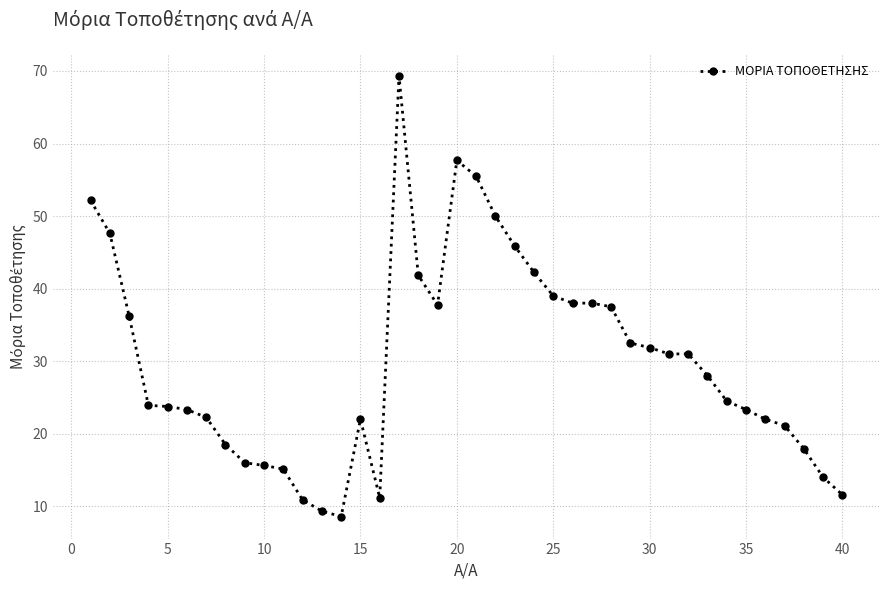

What is the difference between the second highest and minimum values?

49.1